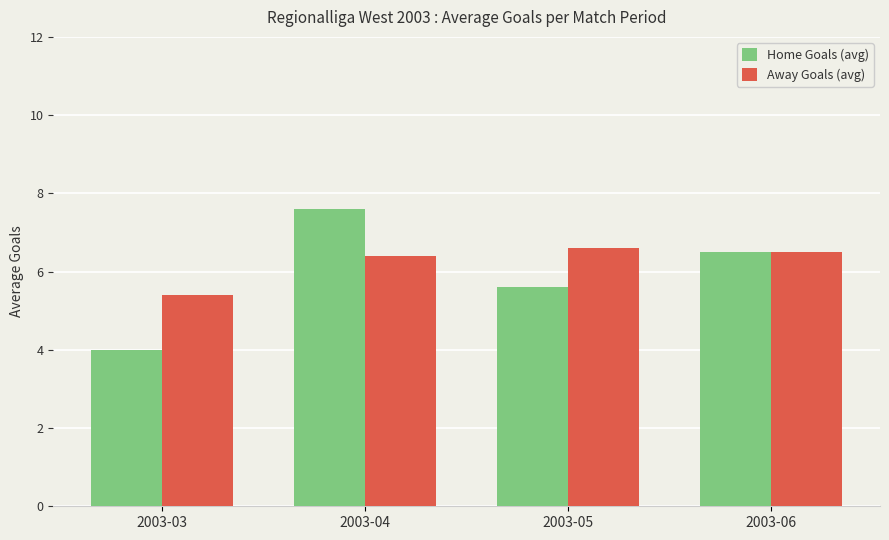

Does the chart contain stacked bars?

No